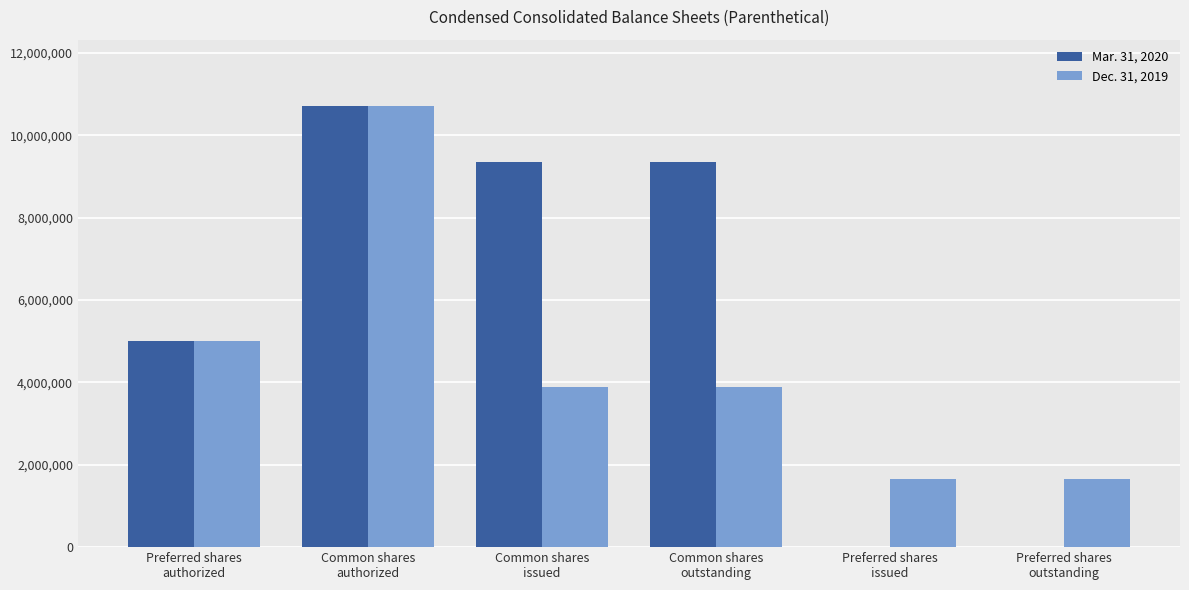

How many series are shown in this chart?

2